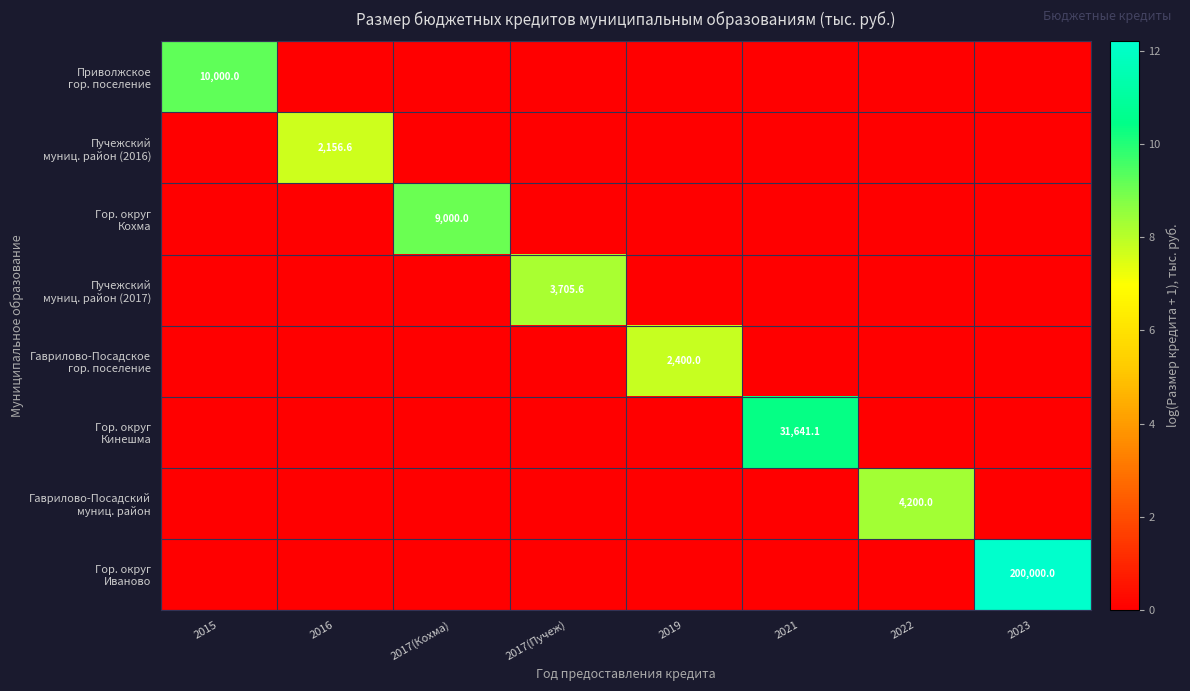

At which category is the sum across all series the highest?

2023